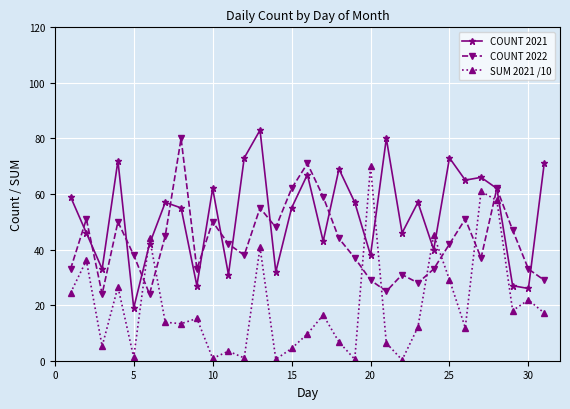

What is the highest value of the COUNT 2021 series?

83.0